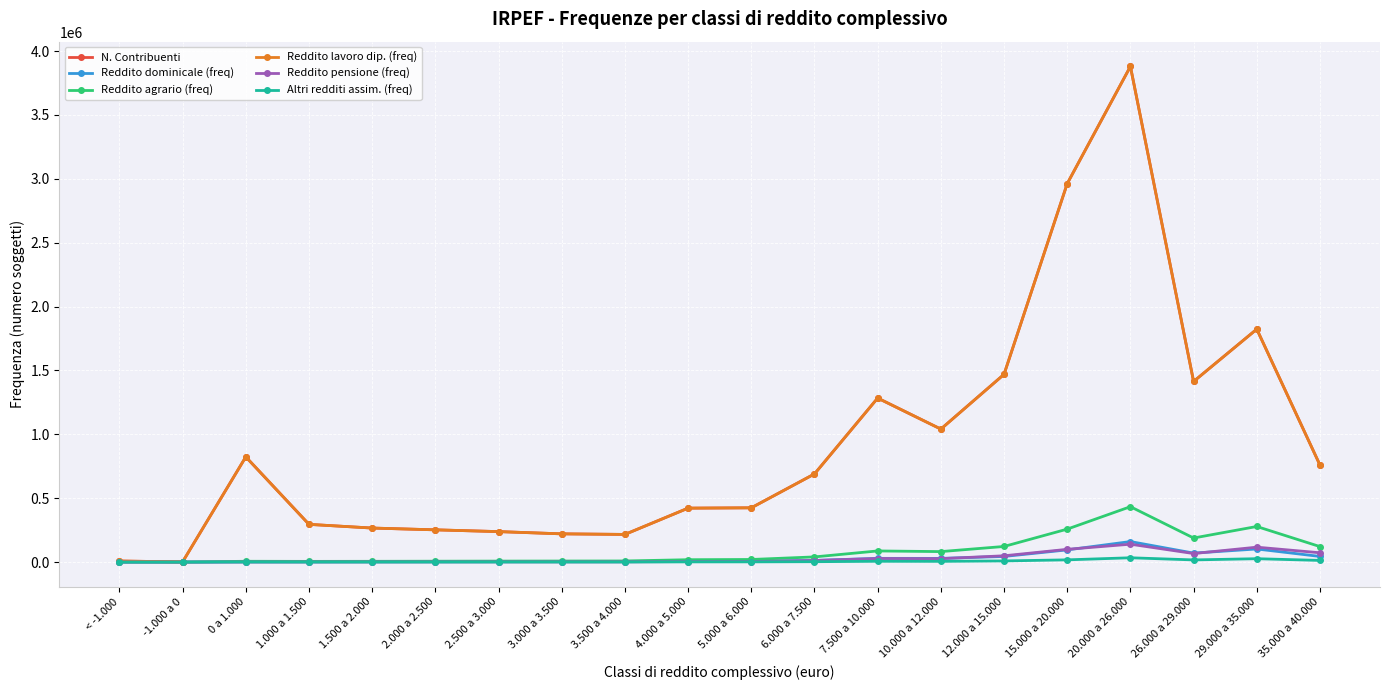

What is the total value across all series at 10.000 a 12.000?

2225590